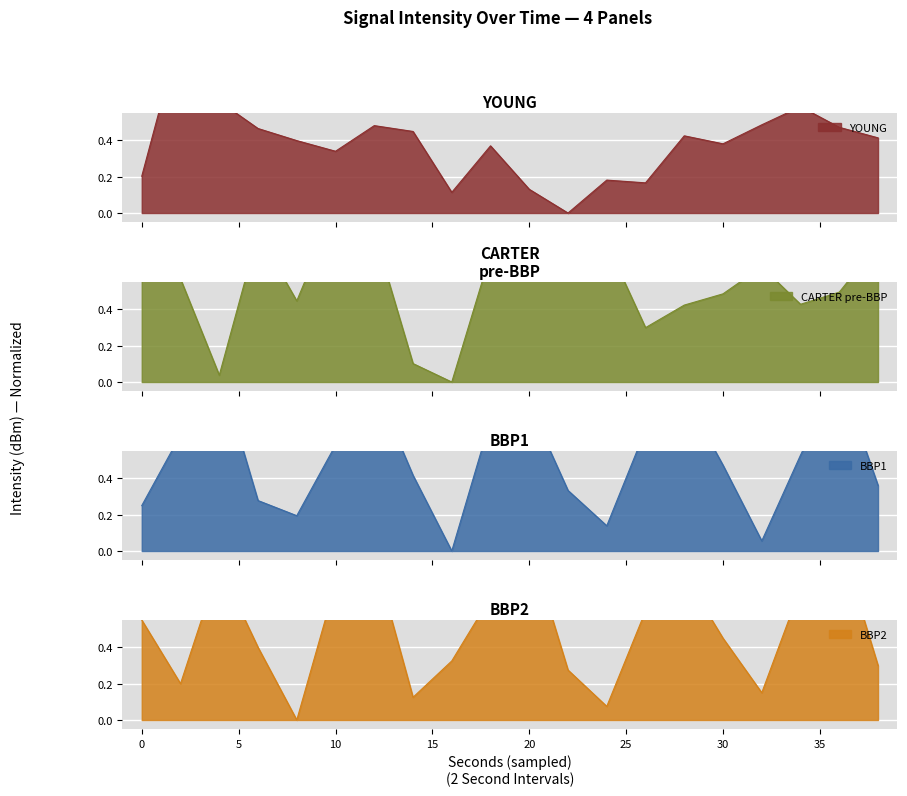

Between which two adjacent categories do YOUNG and BBP2 first intersect?

0 and 2